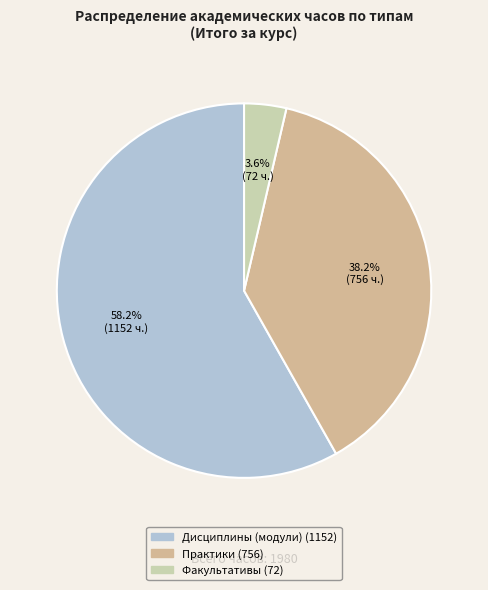

What is the smallest slice in the pie chart?

Факультативы